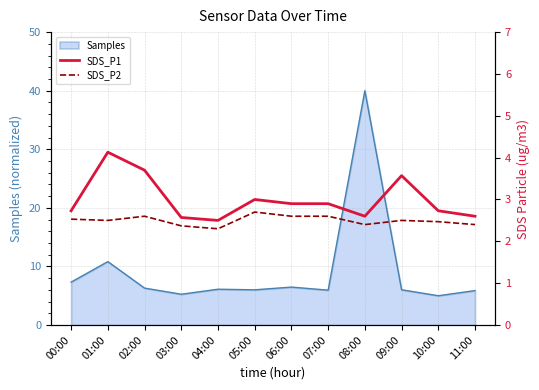

What is the sum of the SDS_P2 values at 00:00 and 04:00?

4.8